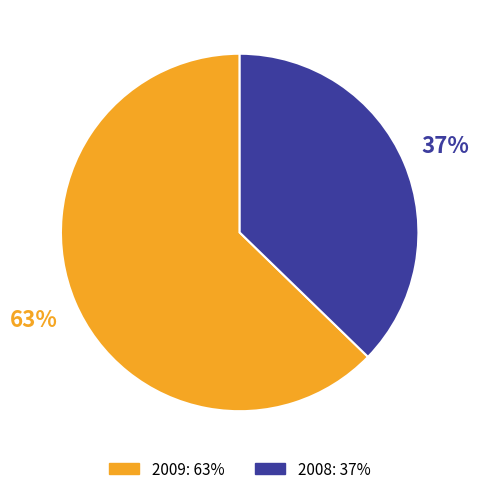

Count the number of slices in the pie.

2